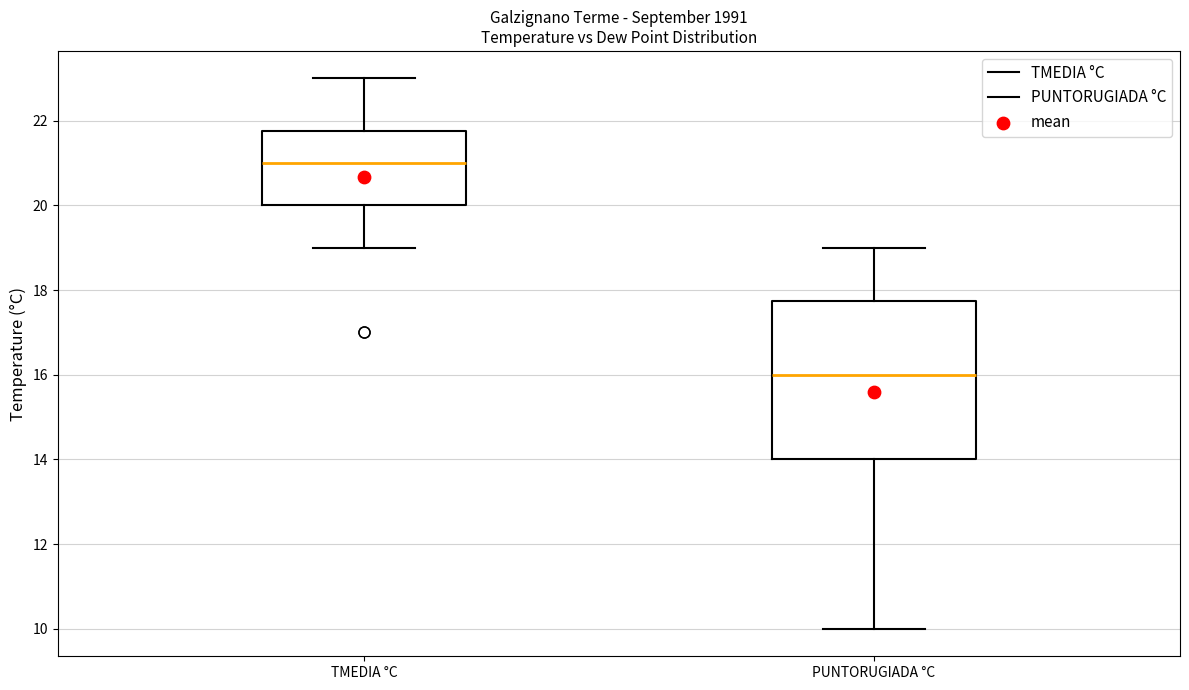

Comparing the boxes themselves (not the whiskers), which one is the tallest?

PUNTORUGIADA °C